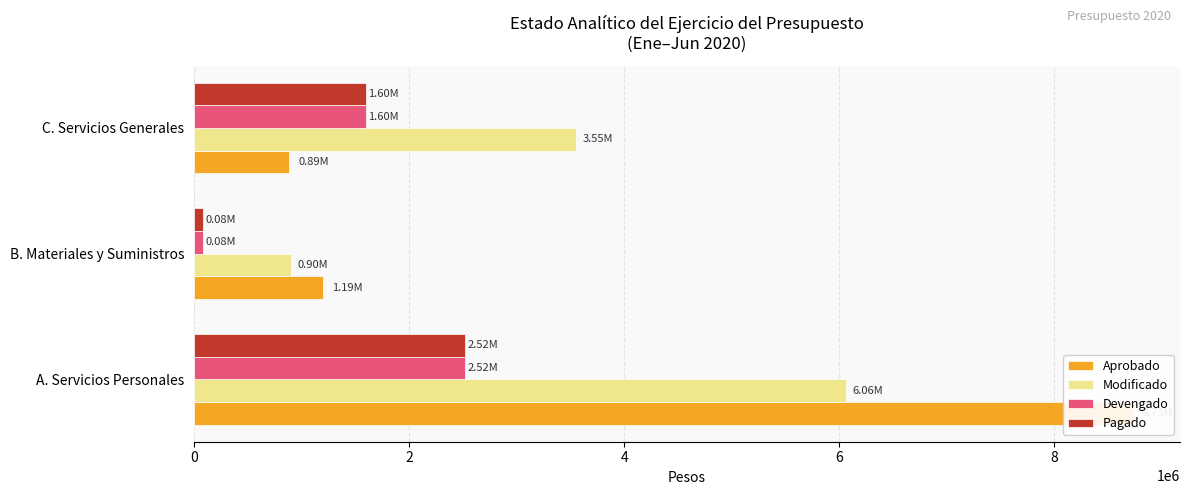

How many data points in Devengado are above 1596262?

2